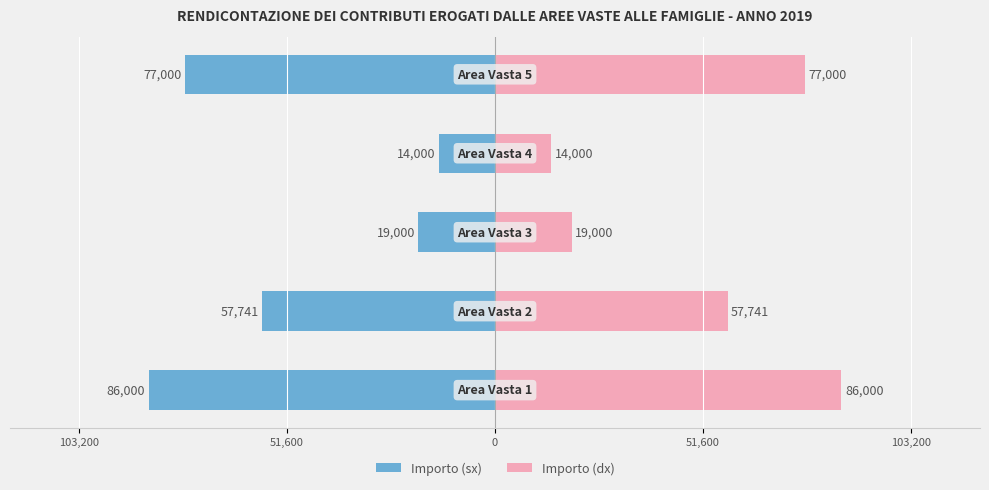

How many data points in Costi (pink) are above 57740?

3